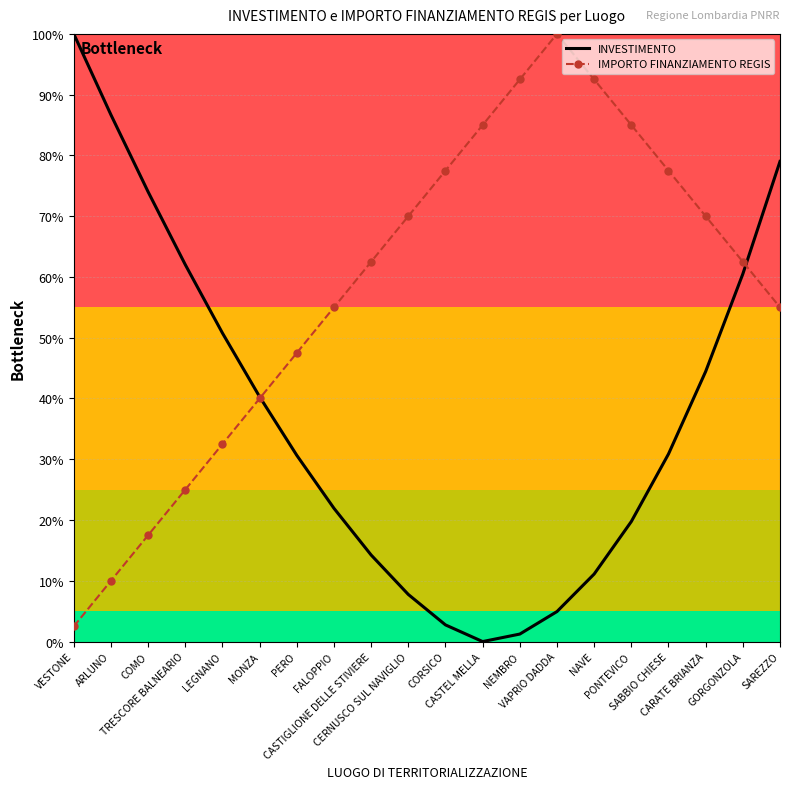

What is the highest value of the IMPORTO FINANZIAMENTO REGIS series?

100.0